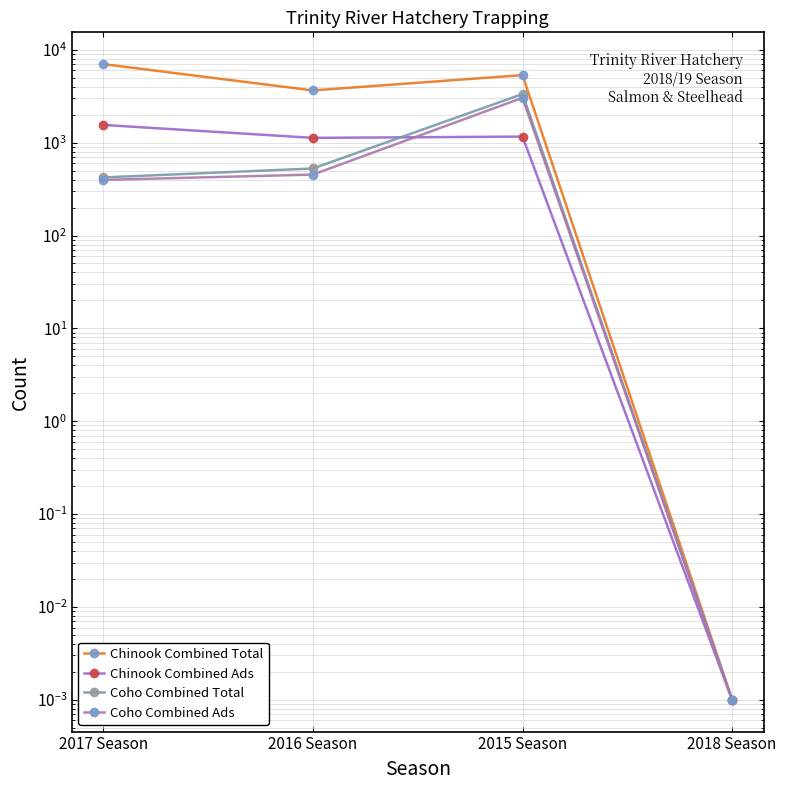

True or false: Chinook Combined Ads and Chinook Combined Total cross at least once.

False